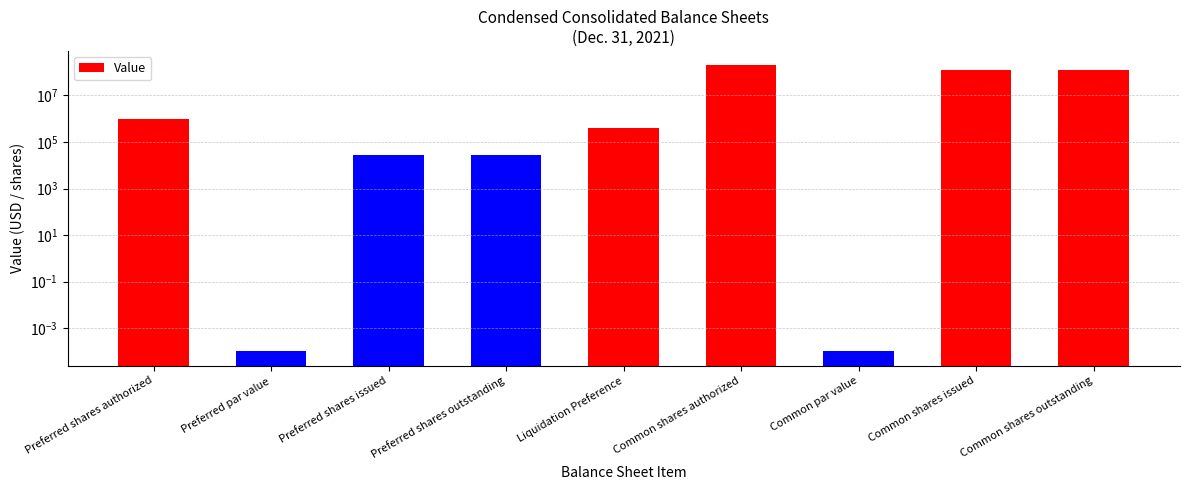

Rank the categories by value from lowest to highest.

Preferred par value, Common par value, Preferred shares issued, Preferred shares outstanding, Liquidation Preference, Preferred shares authorized, Common shares issued, Common shares outstanding, Common shares authorized